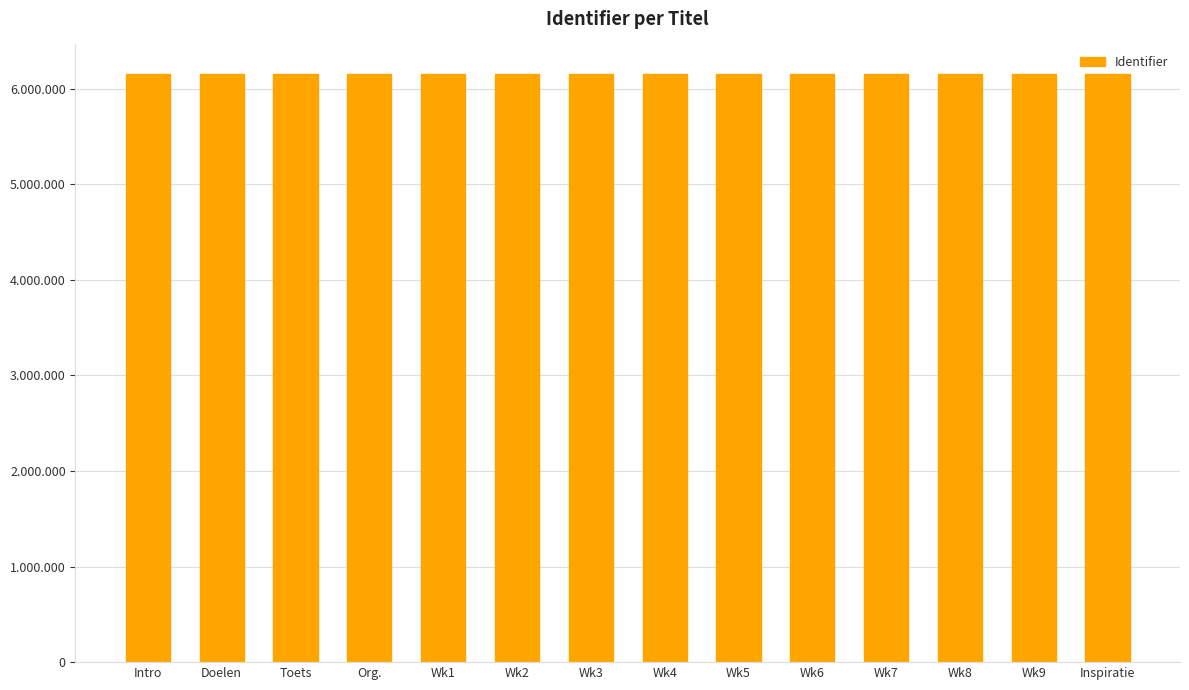

Does the chart contain any negative values?

No